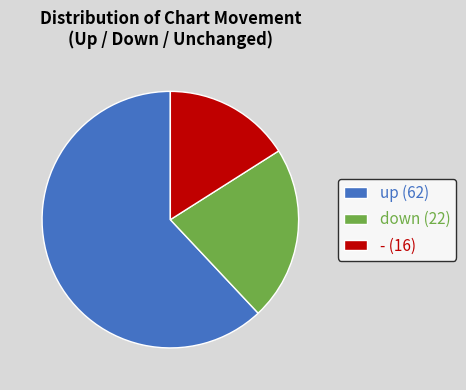

Is there a majority slice in this chart?

Yes